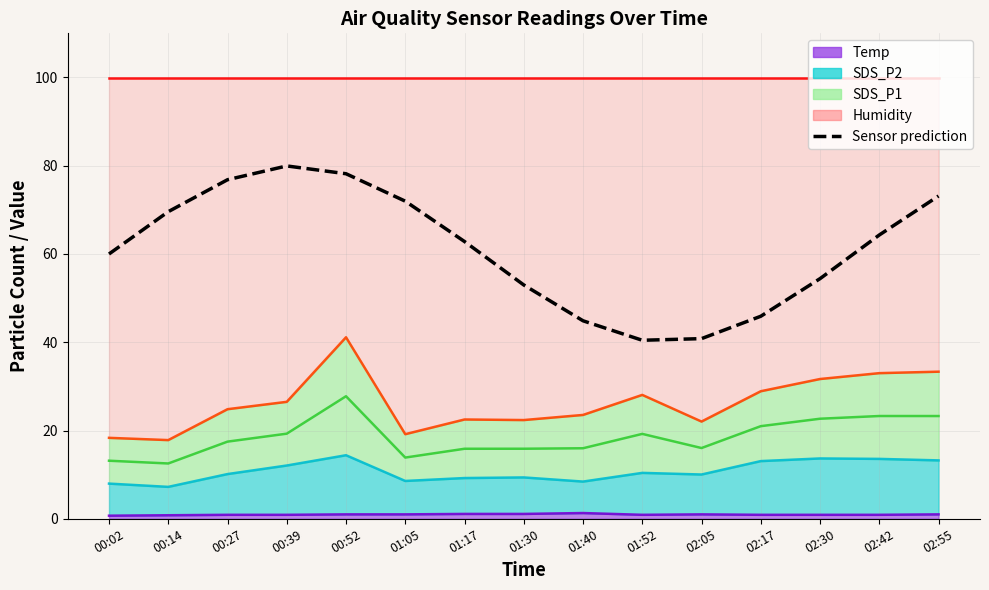

How many values are below 62?

7